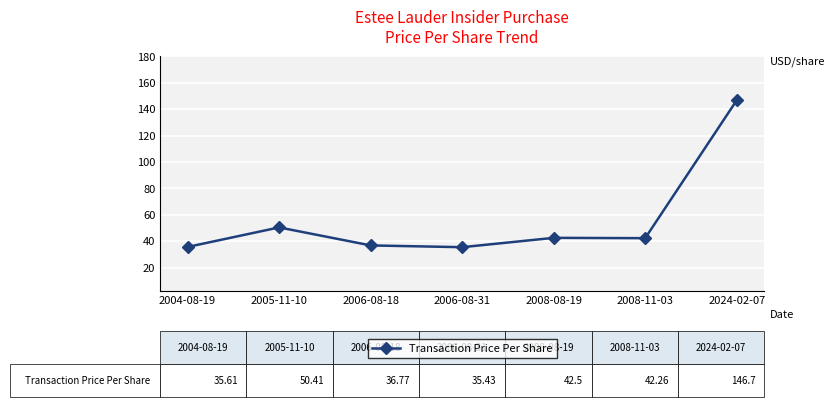

Which has a higher value, 2024-02-07 or 2006-08-31?

2024-02-07